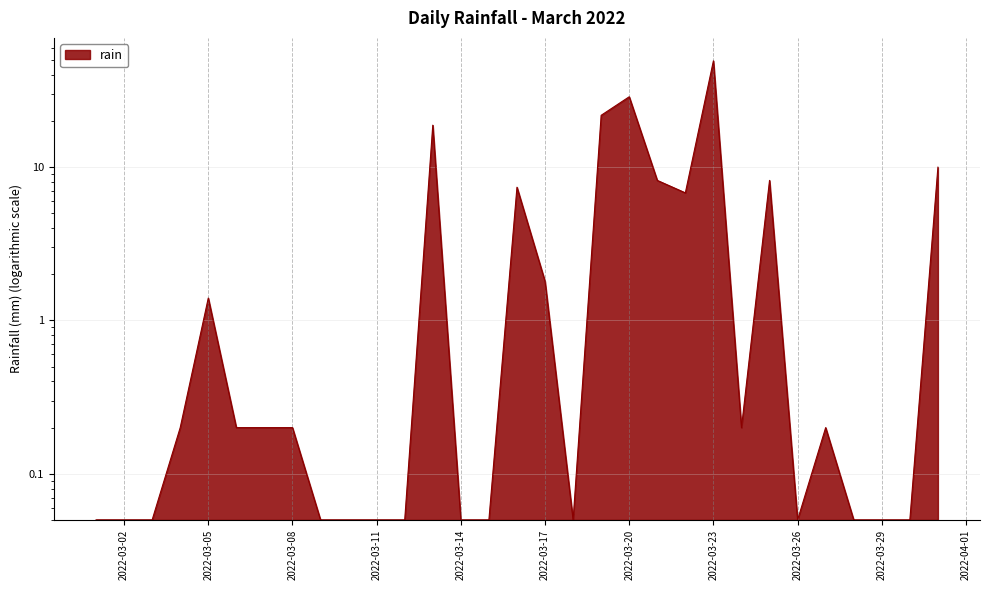

The chart shows a value of 0.1 at 2022-03-26. True or false?

True